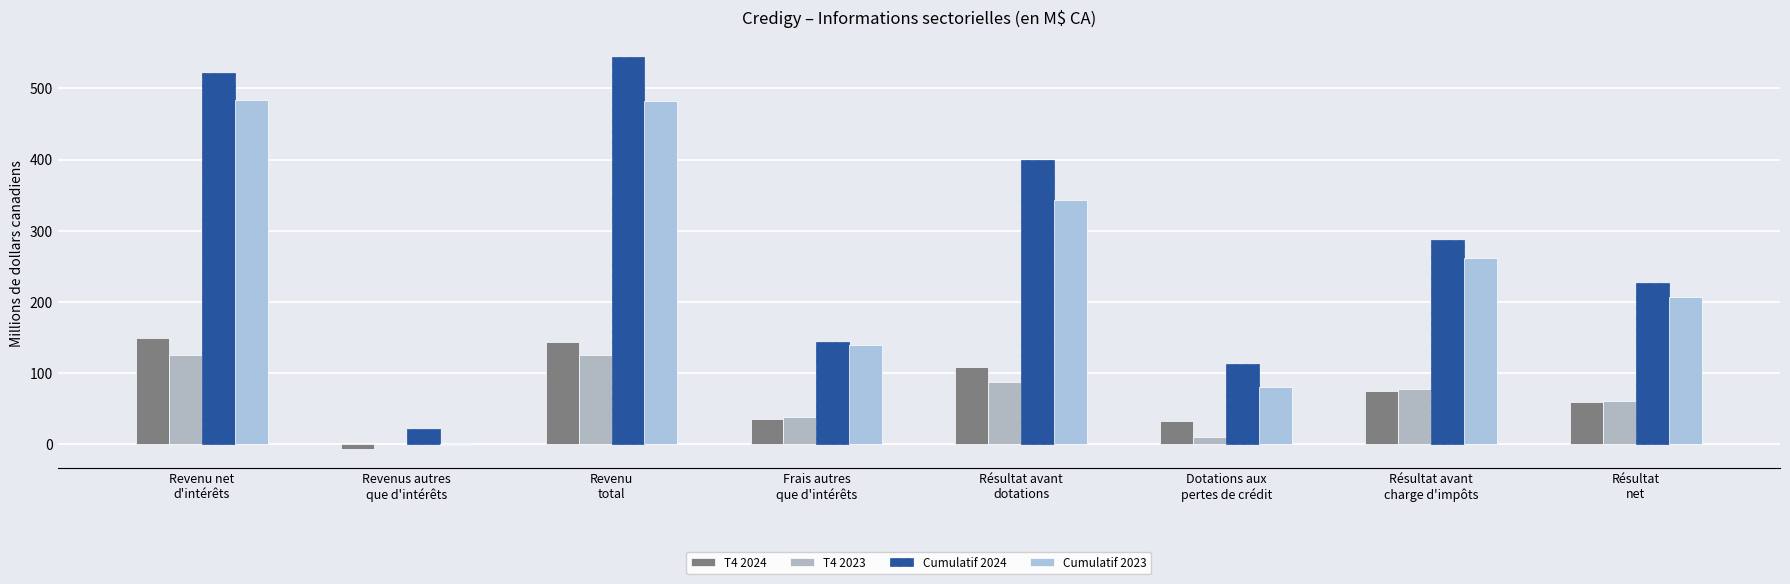

Between Résultat
net and Revenu net
d'intérêts, which is larger?

Revenu net
d'intérêts